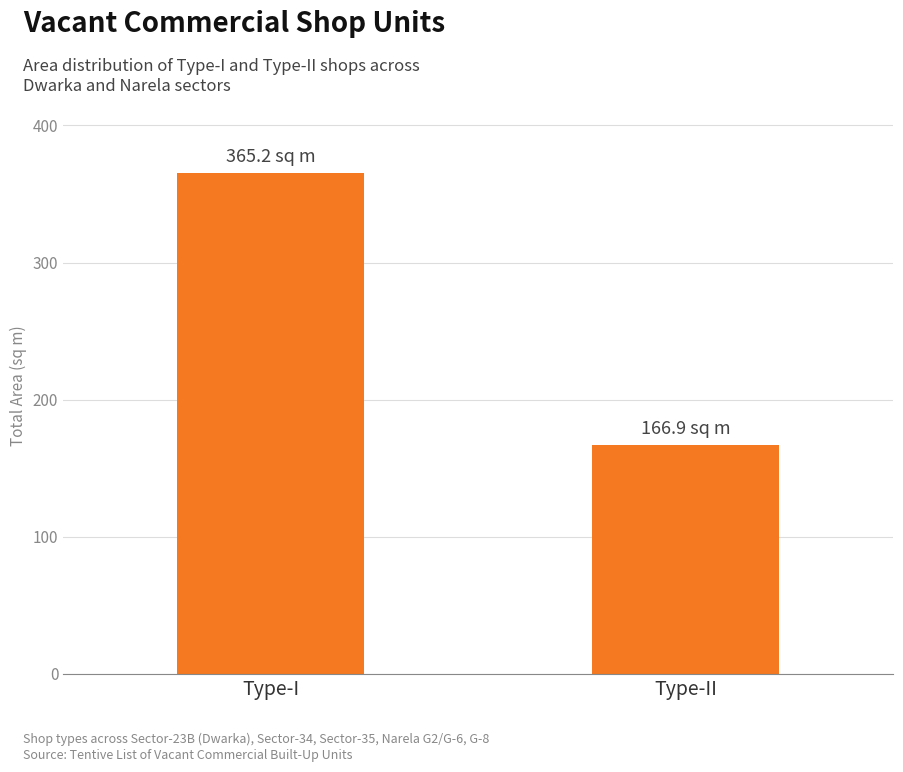

Which has a higher value, Type-I or Type-II?

Type-I